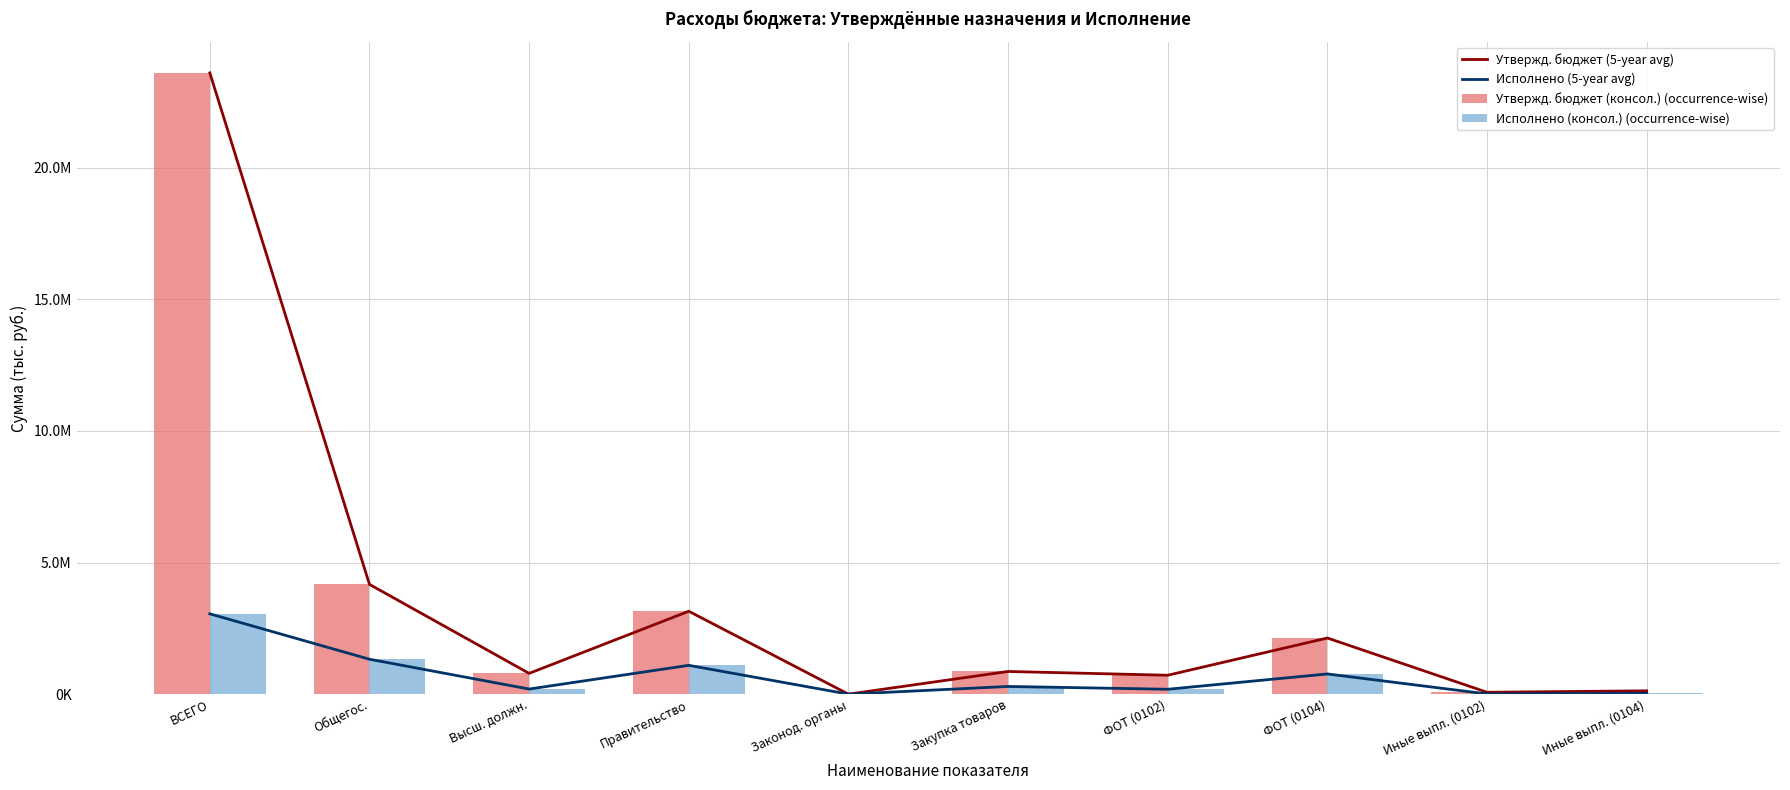

What is the value of the Исполнено (консол.) (occurrence-wise) bar at the 1st from the left?

3050525.6